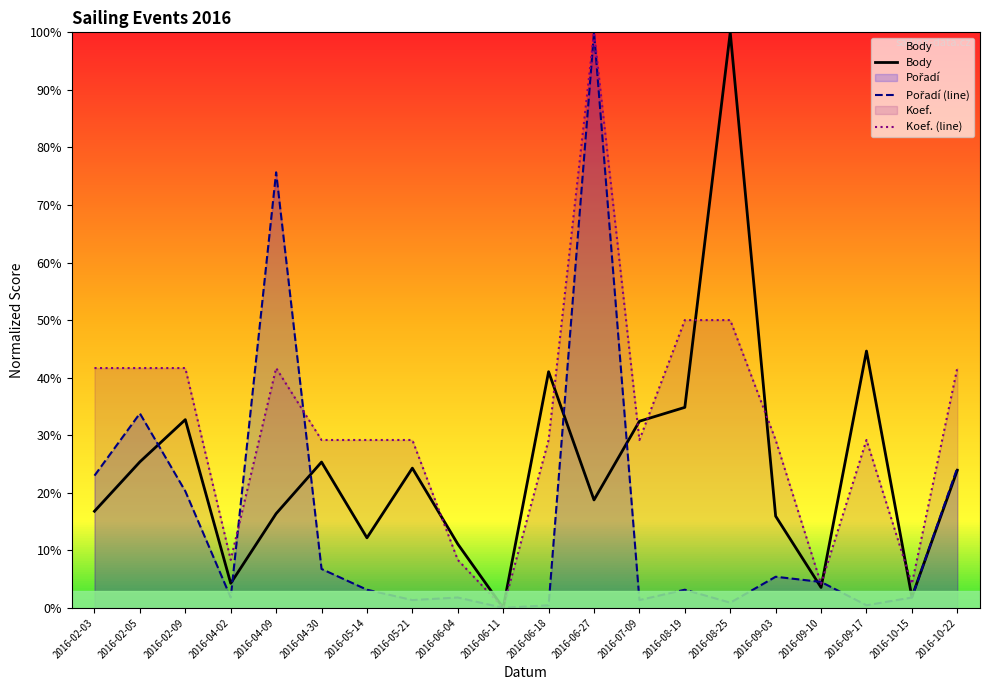

What is the total value across all series at 2016-02-05?

100.8